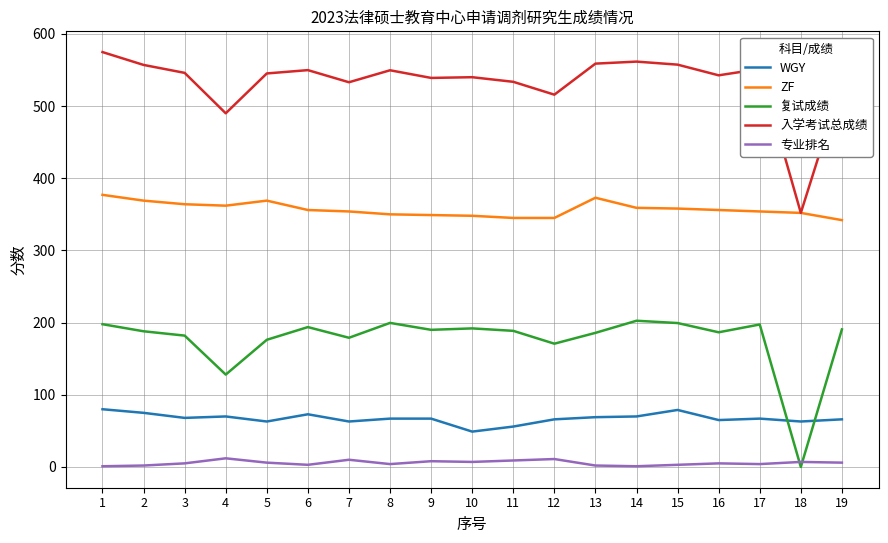

At 12, list the series in order from largest to smallest.

入学考试总成绩, ZF, 复试成绩, WGY, 专业排名